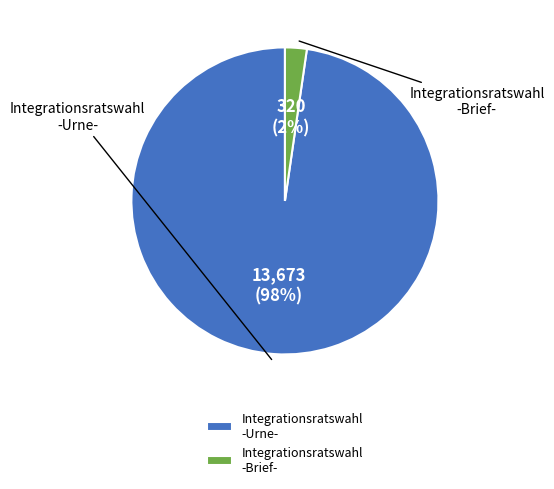

What is the largest slice in the pie chart?

Integrationsratswahl -Urne_